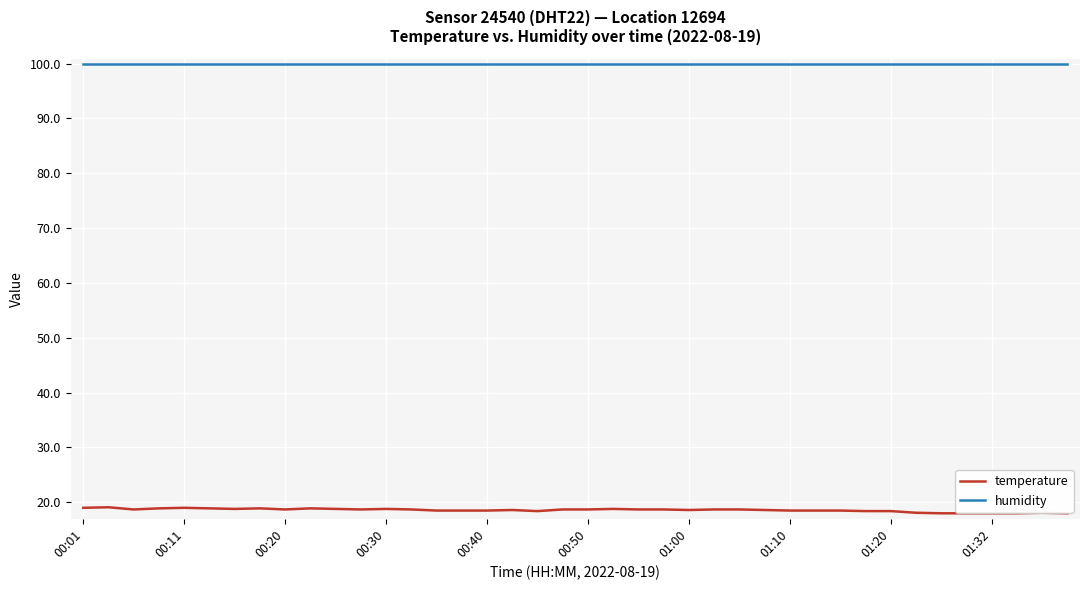

True or false: humidity and temperature intersect in this chart.

False